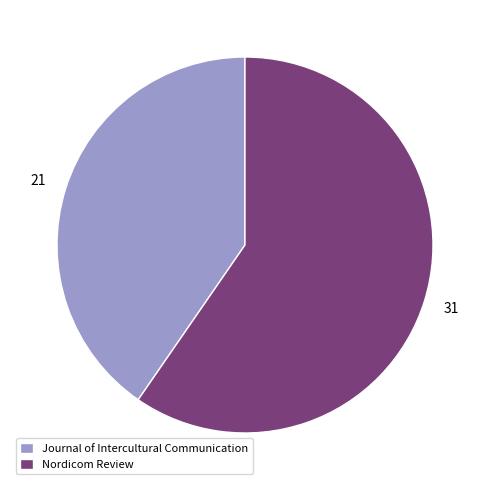

Approximately how many times larger is the value at Journal of Intercultural Communication compared to Nordicom Review?

0.7